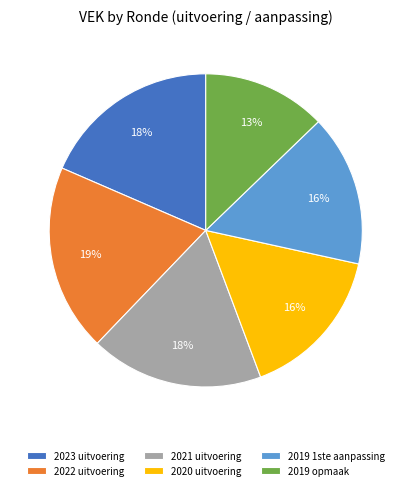

The 2019 1ste aanpassing slice represents 28% of the pie. True or false?

False